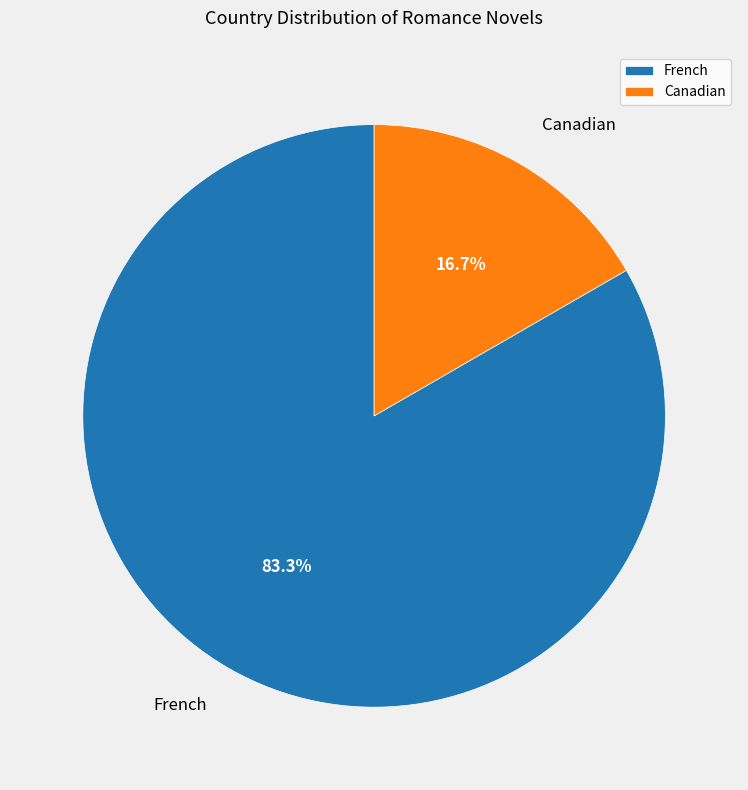

Which slice represents more than half of the pie?

French